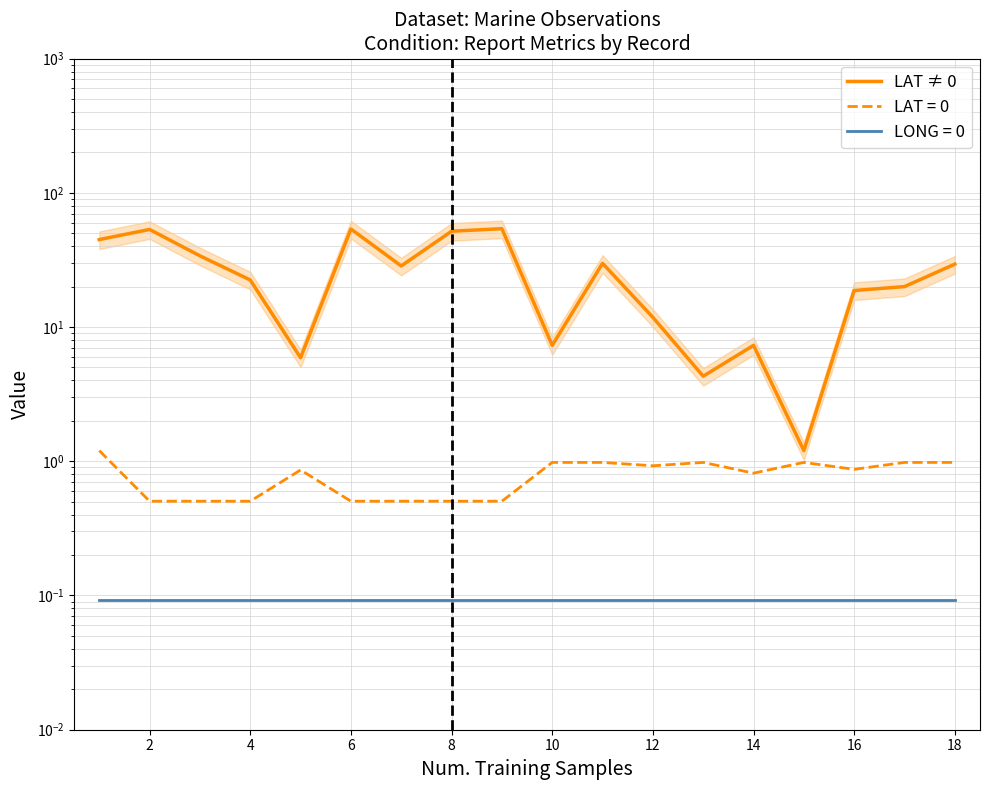

Between 14 and 14, which is larger?

14